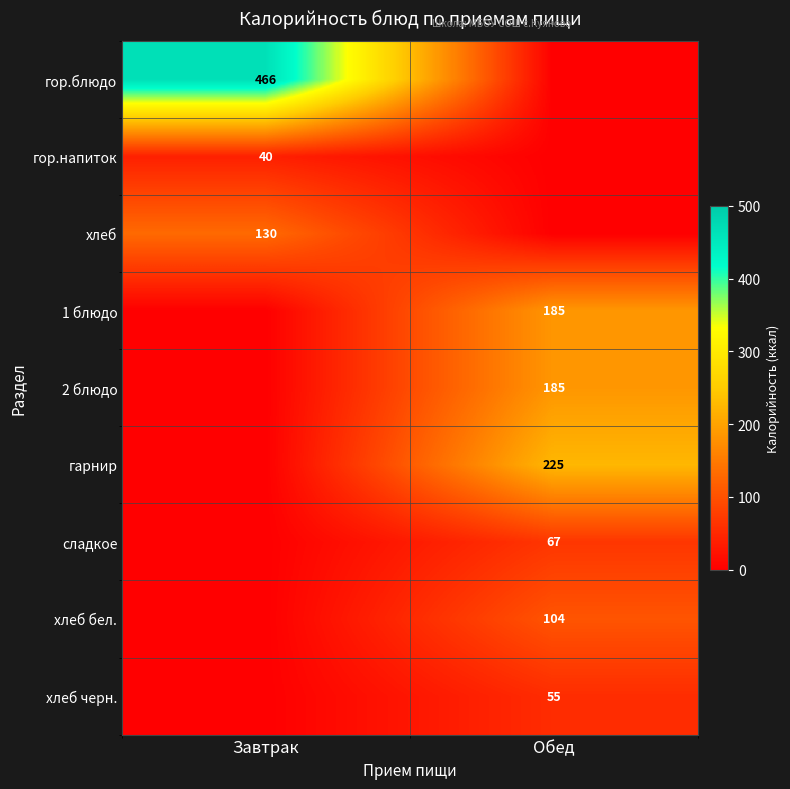

Is the value of хлеб бел. at Обед greater than the value of гарнир at Обед?

No